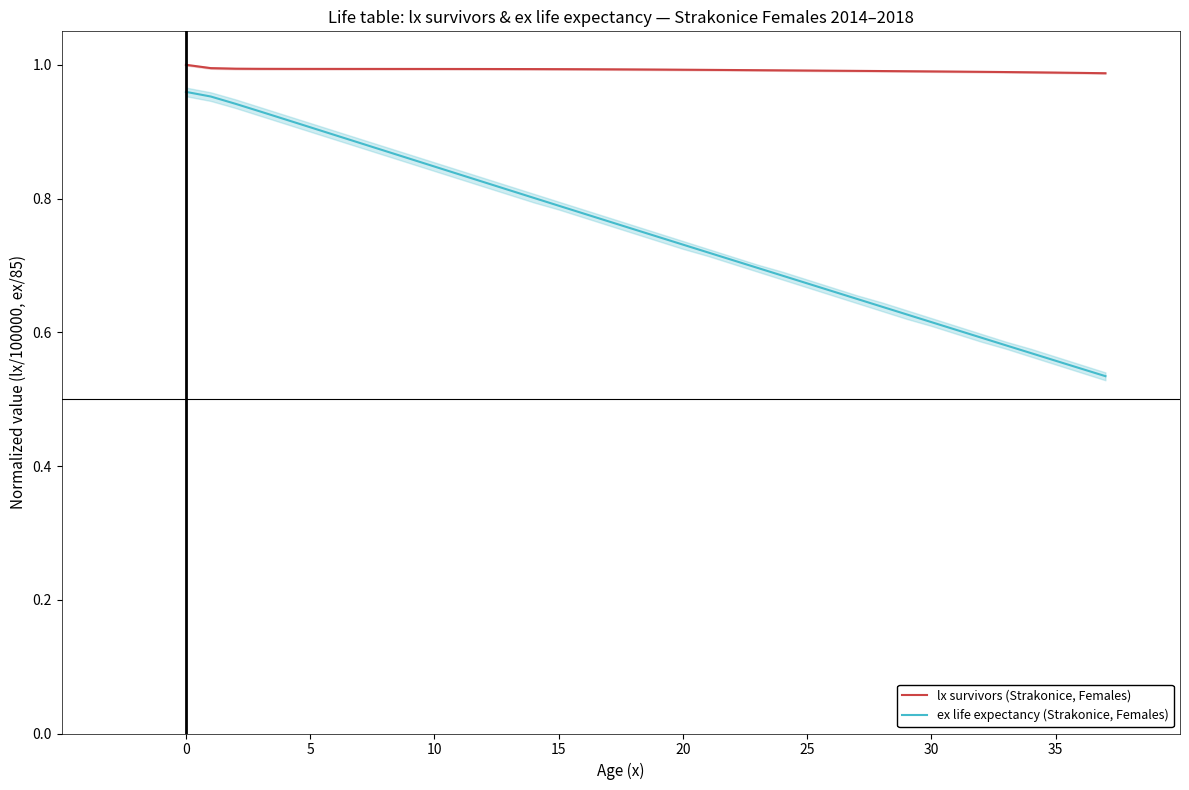

What is the label of the 37th point from the left?

36